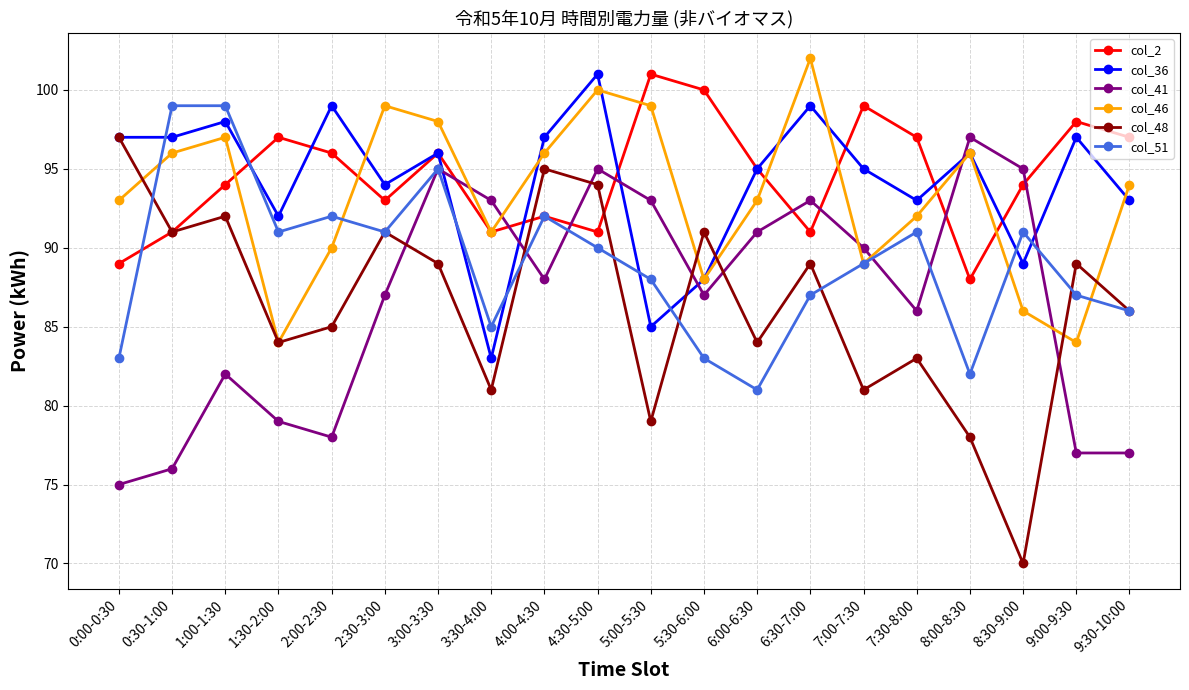

The col_51 series shows 92 at 2:00-2:30. True or false?

True